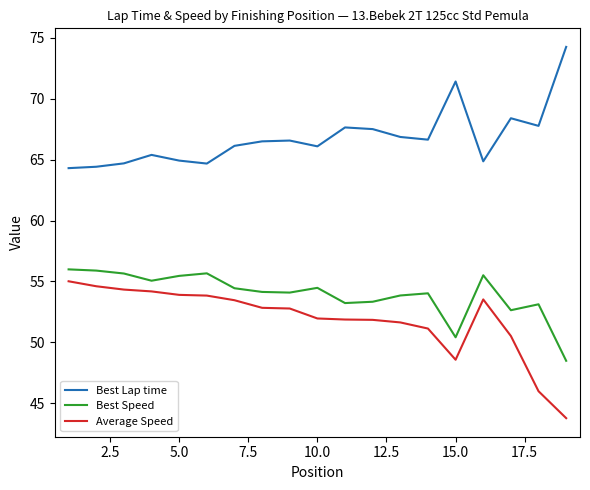

True or false: Best Speed and Best Lap time intersect in this chart.

False